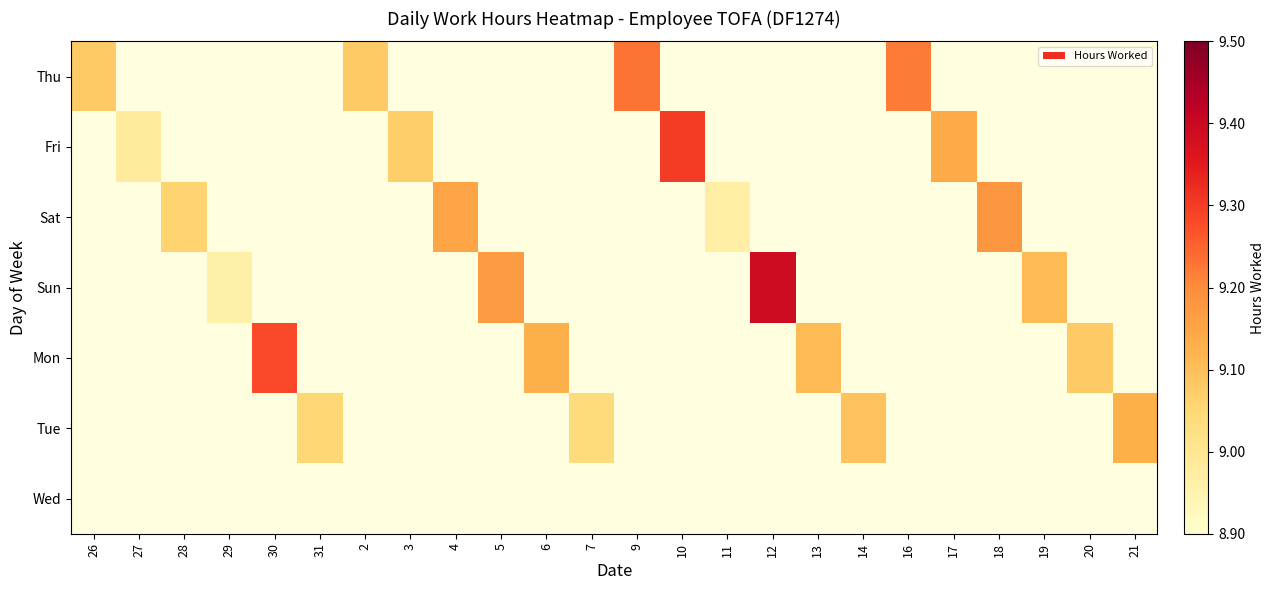

List the series in order of their peak value, lowest first.

Wed, Tue, Sat, Thu, Mon, Fri, Sun